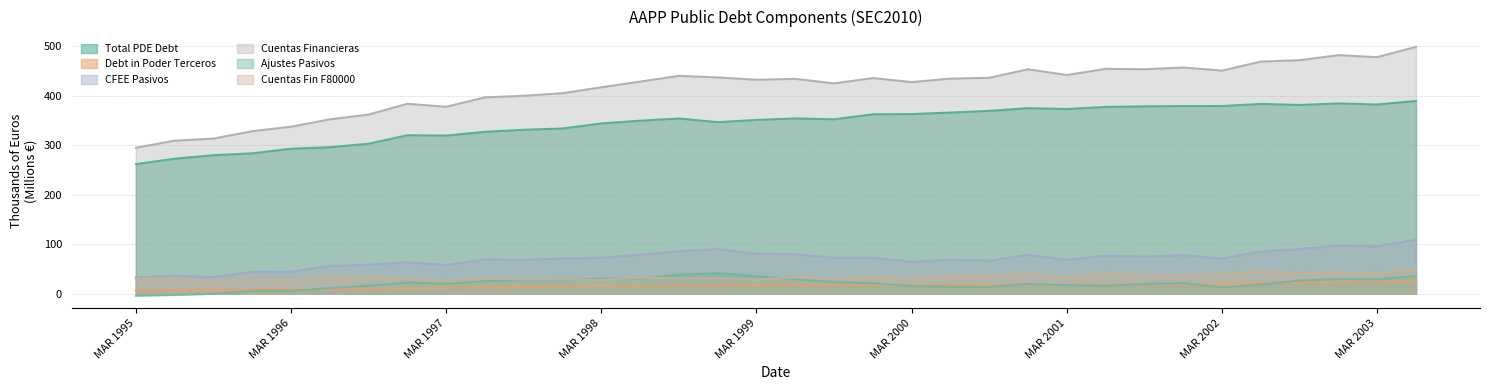

Is it true that Cuentas Financieras equals 554.3 at JUN 1995?

False